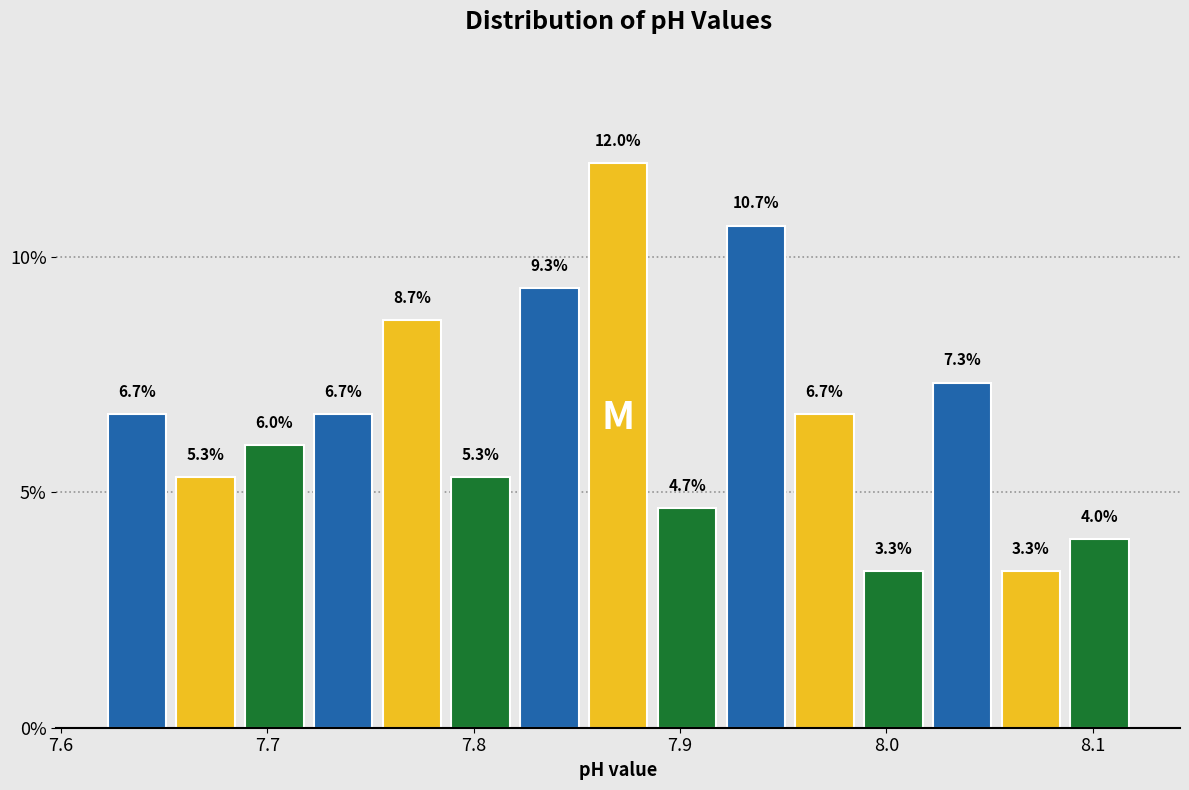

Read against the x-axis, roughly where is the centre of the tallest bar?

7.87